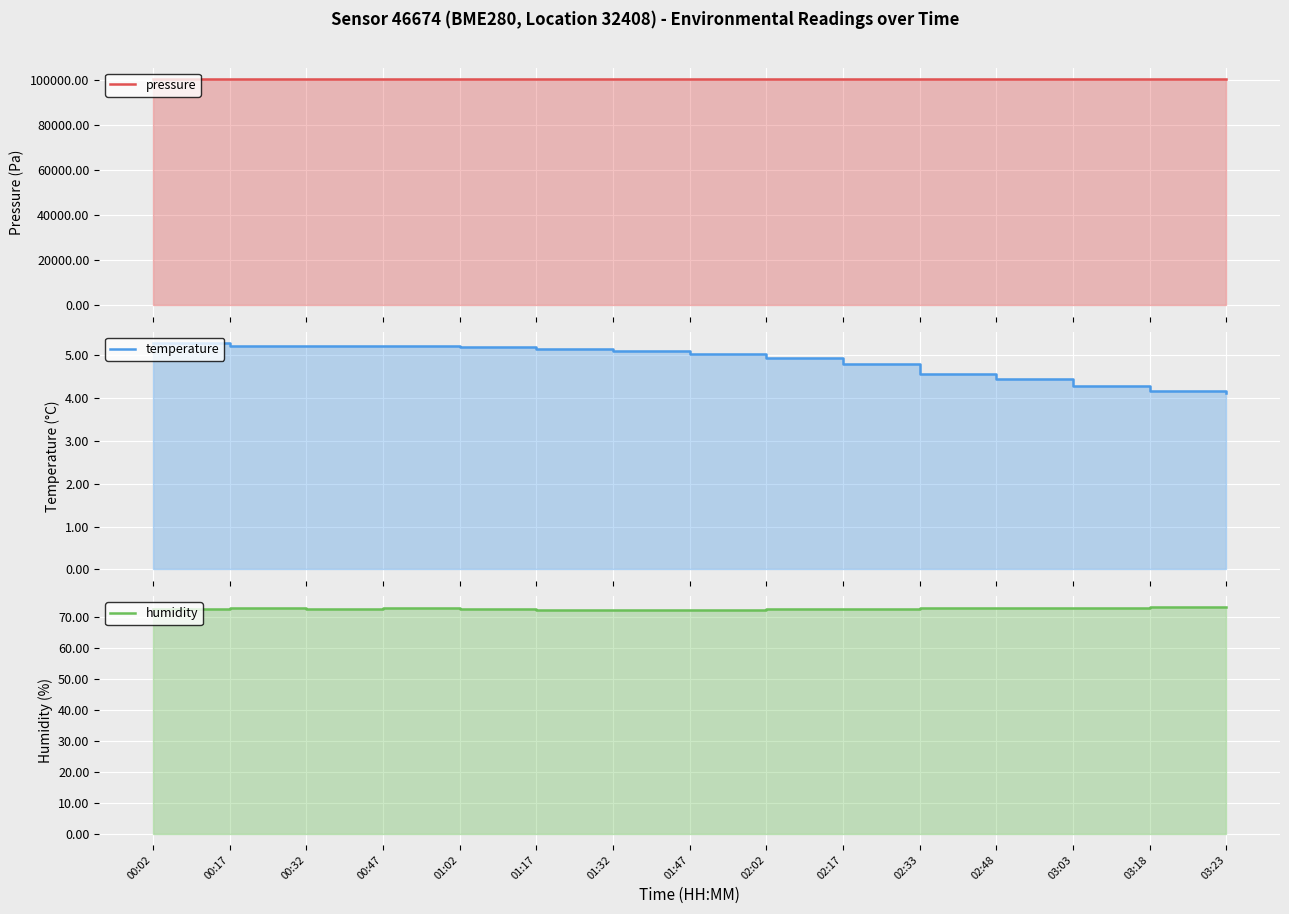

Reading left to right, list all the values displayed in this chart.

pressure: 100355.4	100377.9	100388.2	100393.4	100406.3	100415.0	100438.3	100453.8	100448.5	100462.2	100479.3	100494.8	100500.7	100519.5	100527.2
temperature: 5.3	5.2	5.2	5.2	5.2	5.2	5.1	5.0	5.0	4.8	4.6	4.4	4.3	4.2	4.1
humidity: 72.8	72.9	72.5	72.8	72.7	72.3	72.4	72.2	72.8	72.7	73.0	73.0	73.0	73.2	73.1